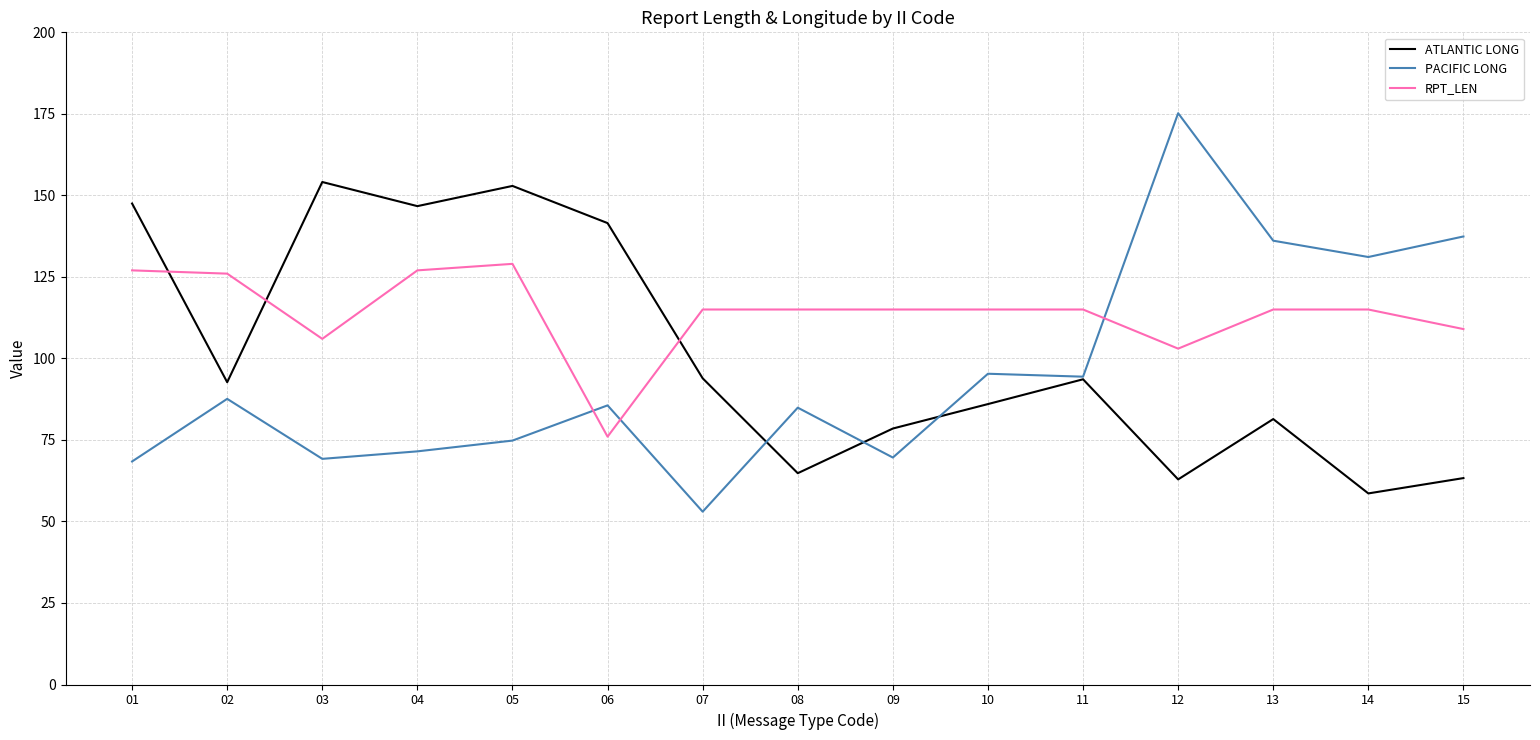

Which series ends up on top after the final intersection of RPT_LEN and ATLANTIC LONG?

RPT_LEN